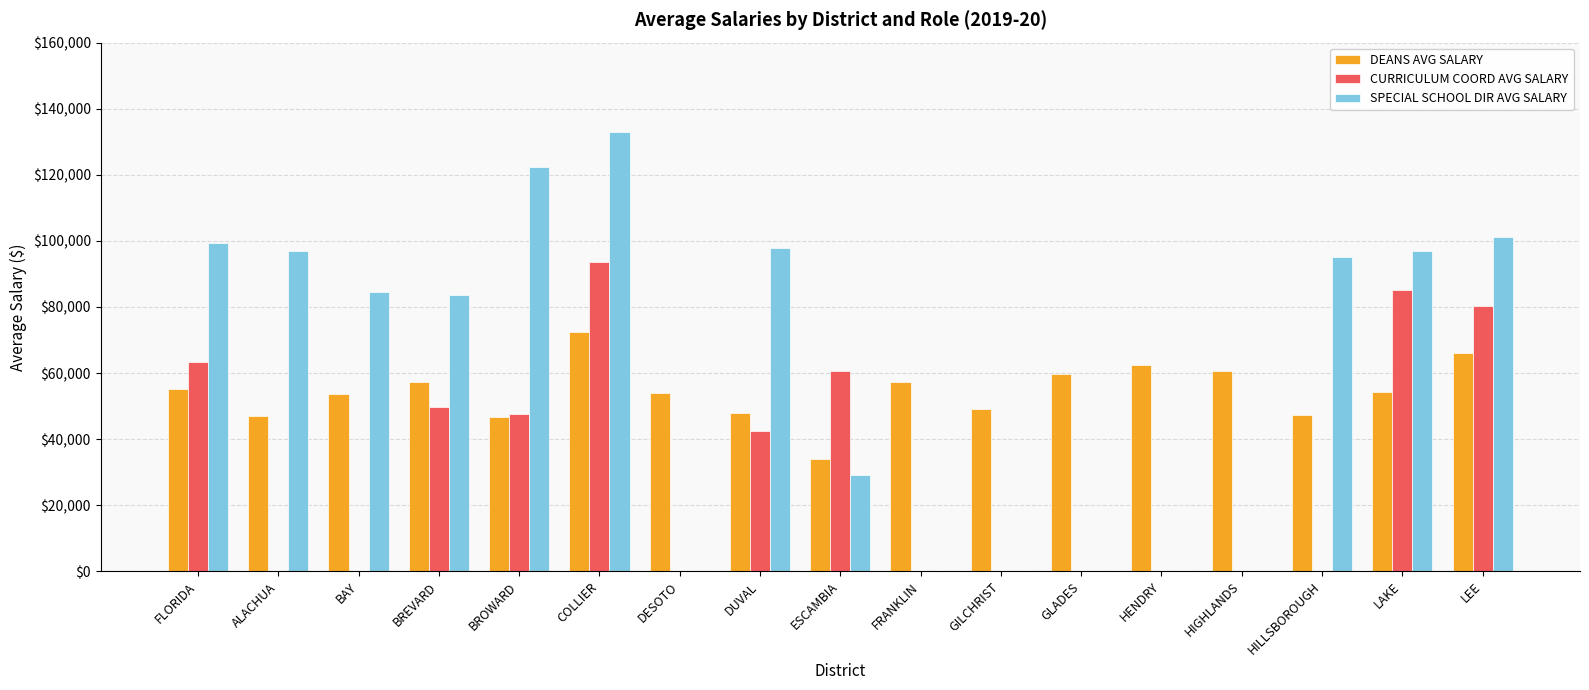

At which category is the sum across all series the highest?

COLLIER